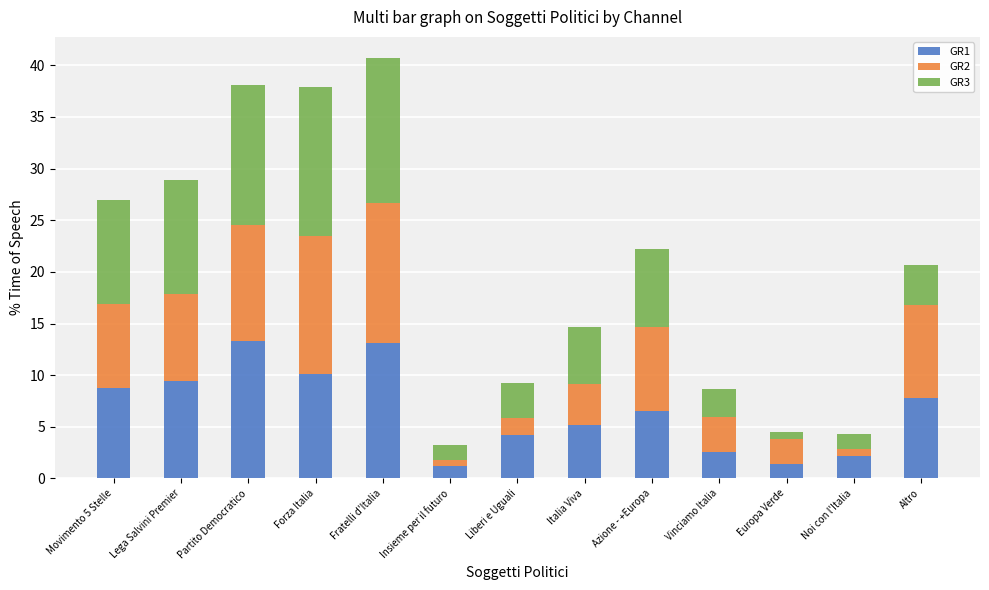

At which category is the sum across all series the highest?

Fratelli d'Italia